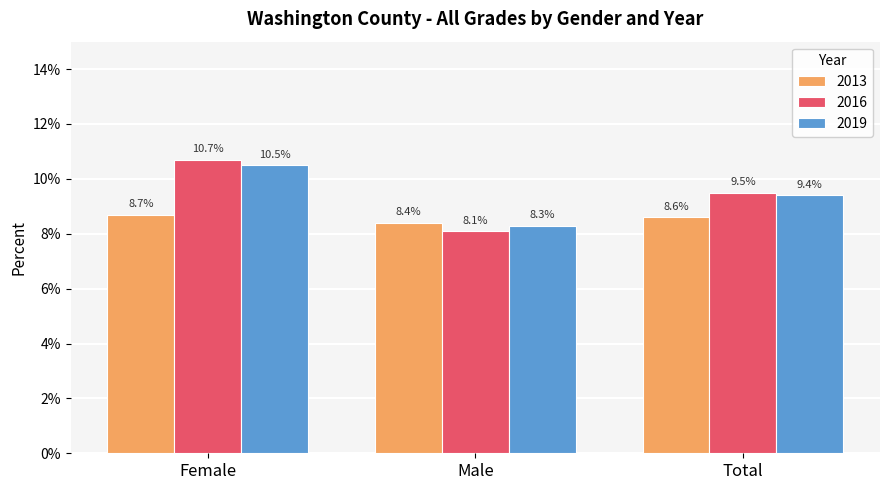

Does the chart contain any negative values?

No